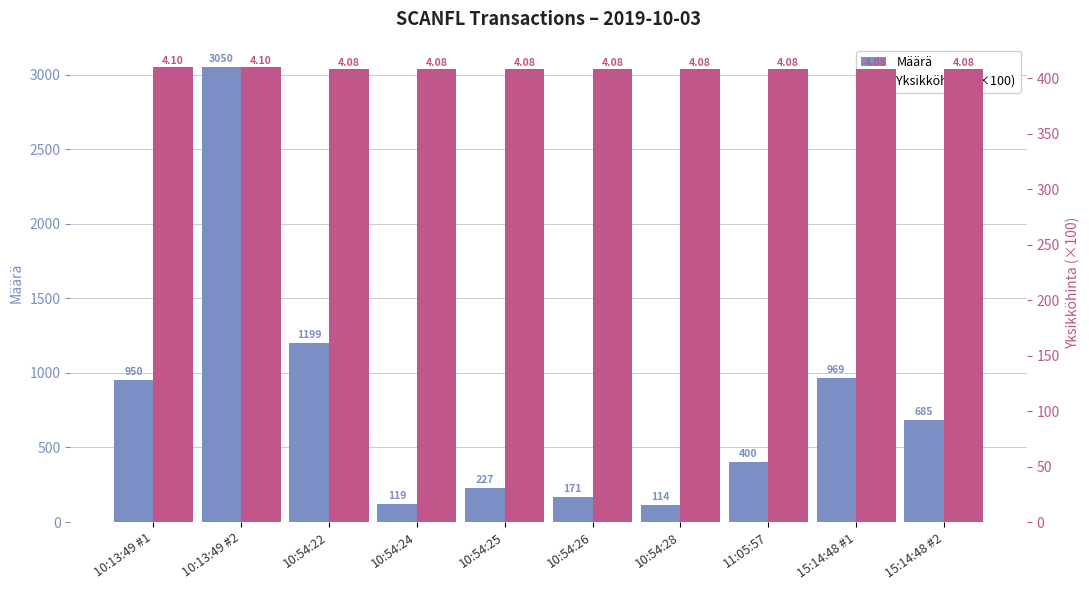

How many bars are there in total?

20